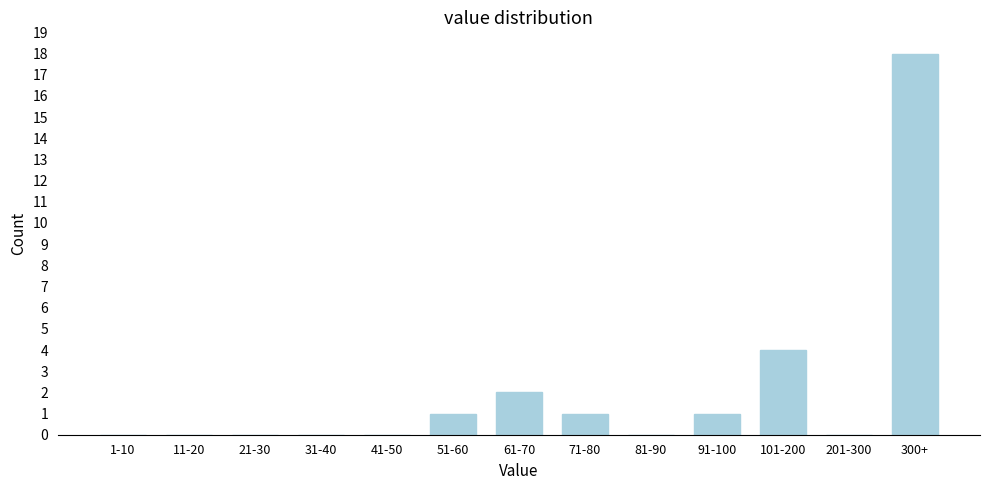

Reading left to right, extract all data points from this chart.

1-10=0	11-20=0	21-30=0	31-40=0	41-50=0	51-60=1	61-70=2	71-80=1	81-90=0	91-100=1	101-200=4	201-300=0	300+=18